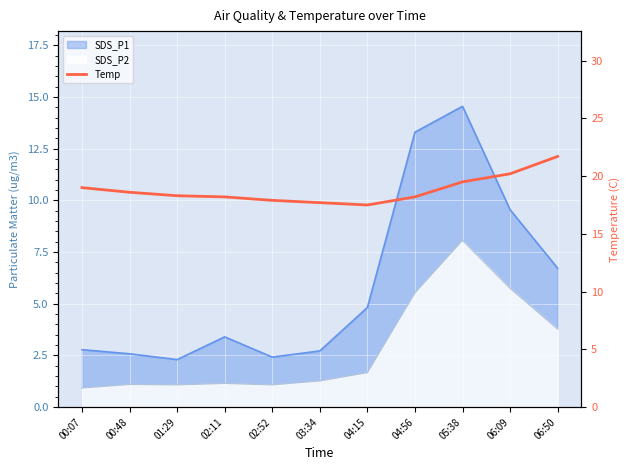

What is the sum of all values?

206.8